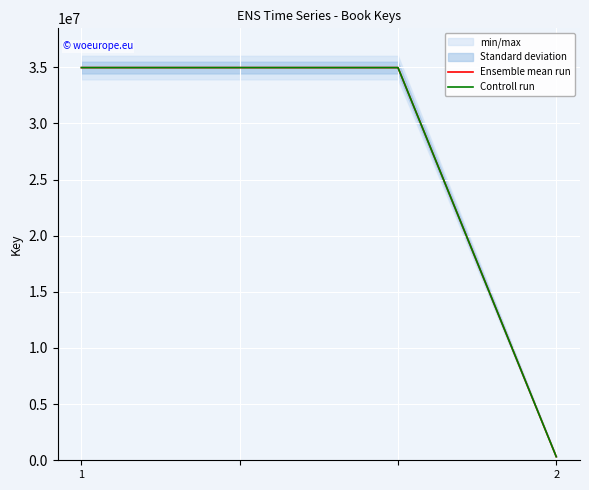

How many series are shown in this chart?

2